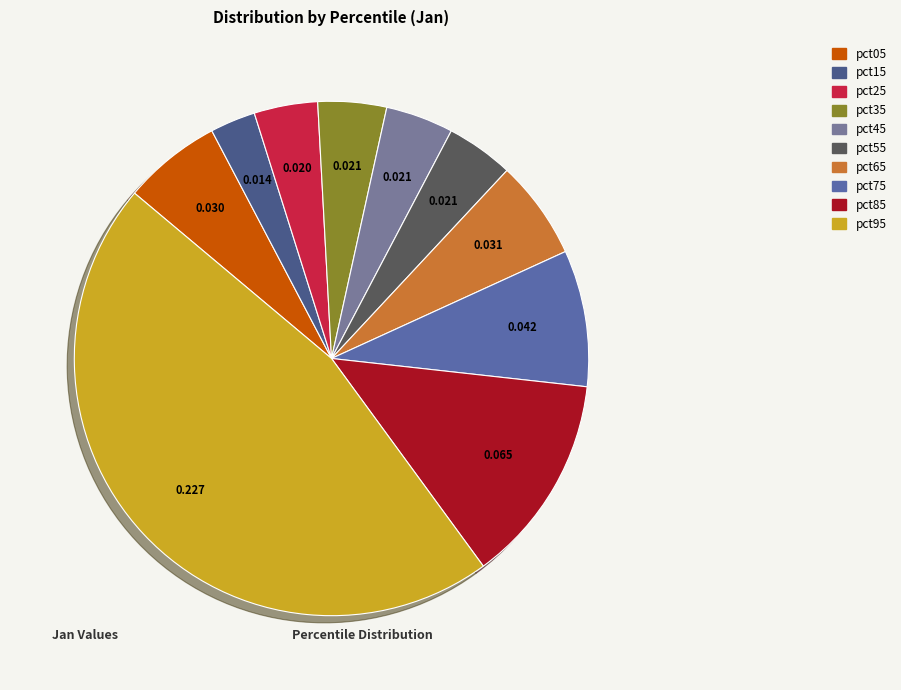

Between pct35 and pct05, which is larger?

pct05